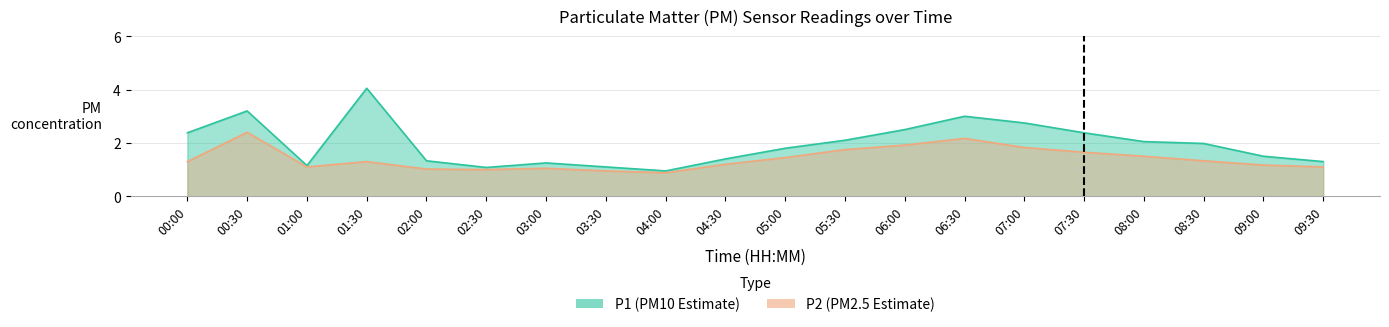

How many categories are shown in the chart?

20